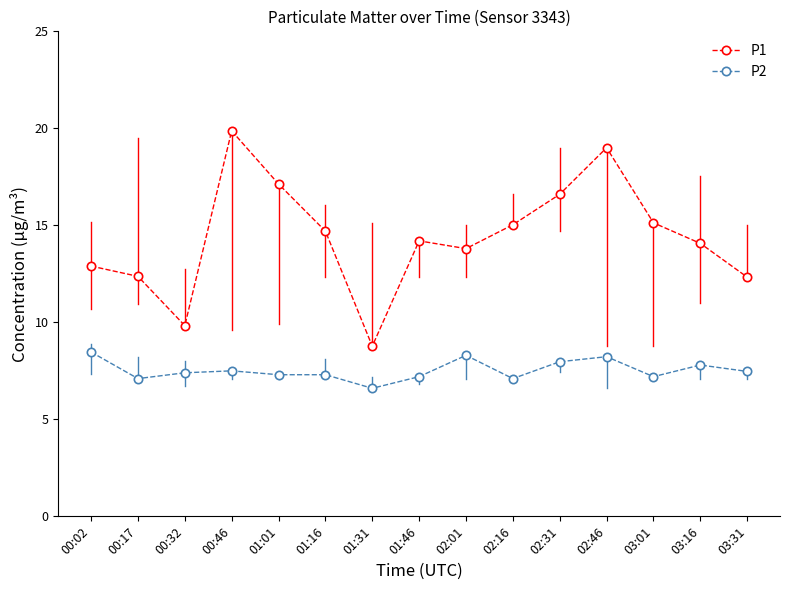

The P2 series shows 8.3 at 02:01. True or false?

True